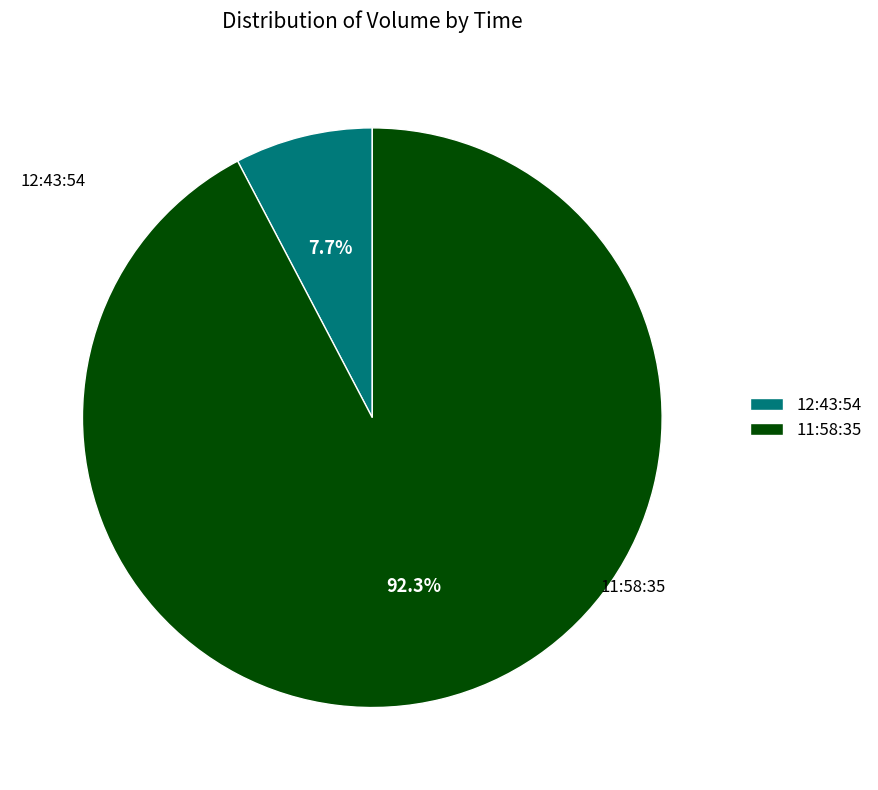

What is the ratio of the value at 11:58:35 to the value at 12:43:54?

12.0